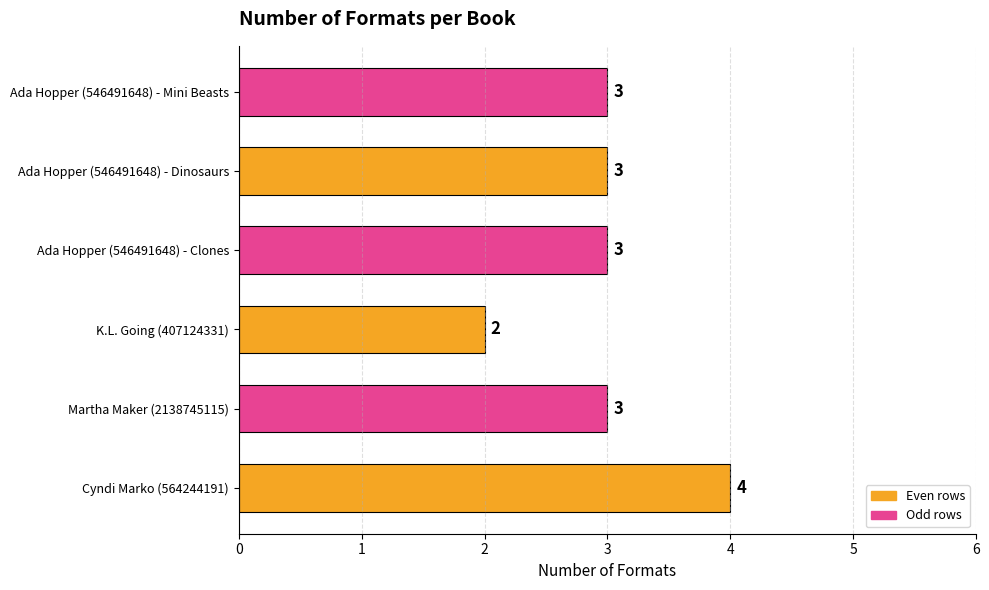

The value at Ada Hopper (546491648) - Dinosaurs is 4. True or false?

False